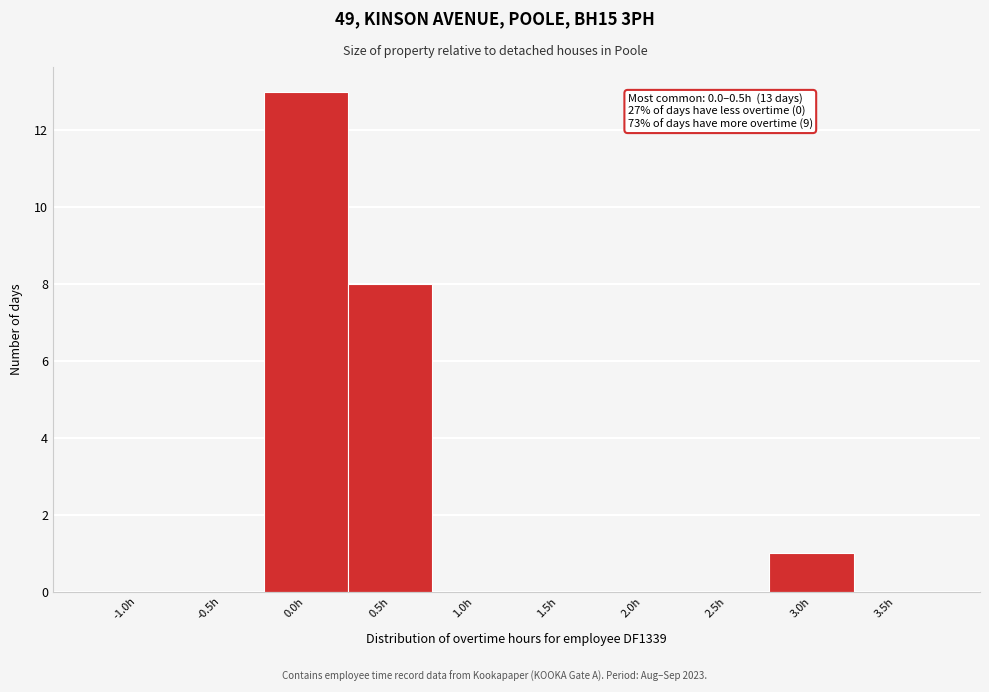

Reading right to left, list all the values displayed in this chart.

3.5h=0	3.0h=1	2.5h=0	2.0h=0	1.5h=0	1.0h=0	0.5h=8	0.0h=13	-0.5h=0	-1.0h=0